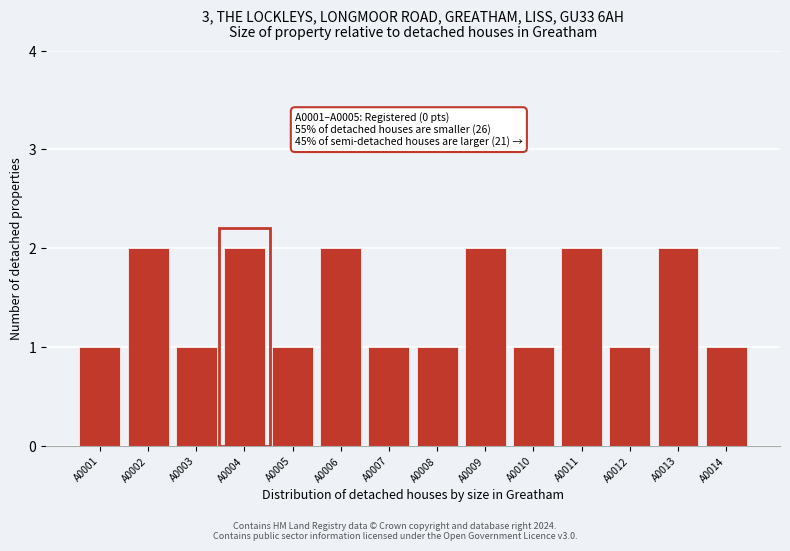

Reading left to right, transcribe all the data shown in this chart.

A0001=1	A0002=2	A0003=1	A0004=2	A0005=1	A0006=2	A0007=1	A0008=1	A0009=2	A0010=1	A0011=2	A0012=1	A0013=2	A0014=1